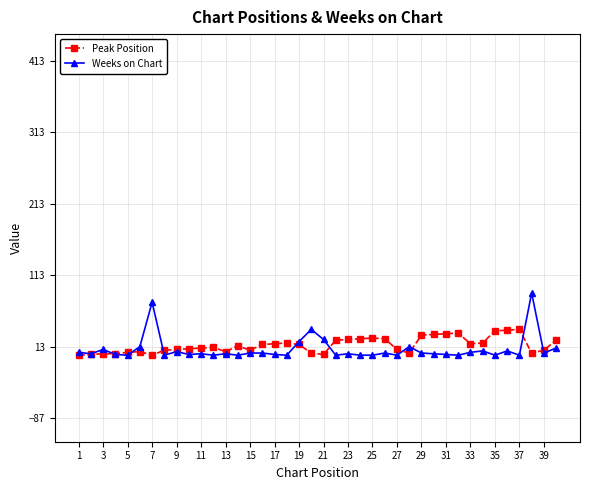

List the series in order of their peak value, lowest first.

Peak Position, Weeks on Chart